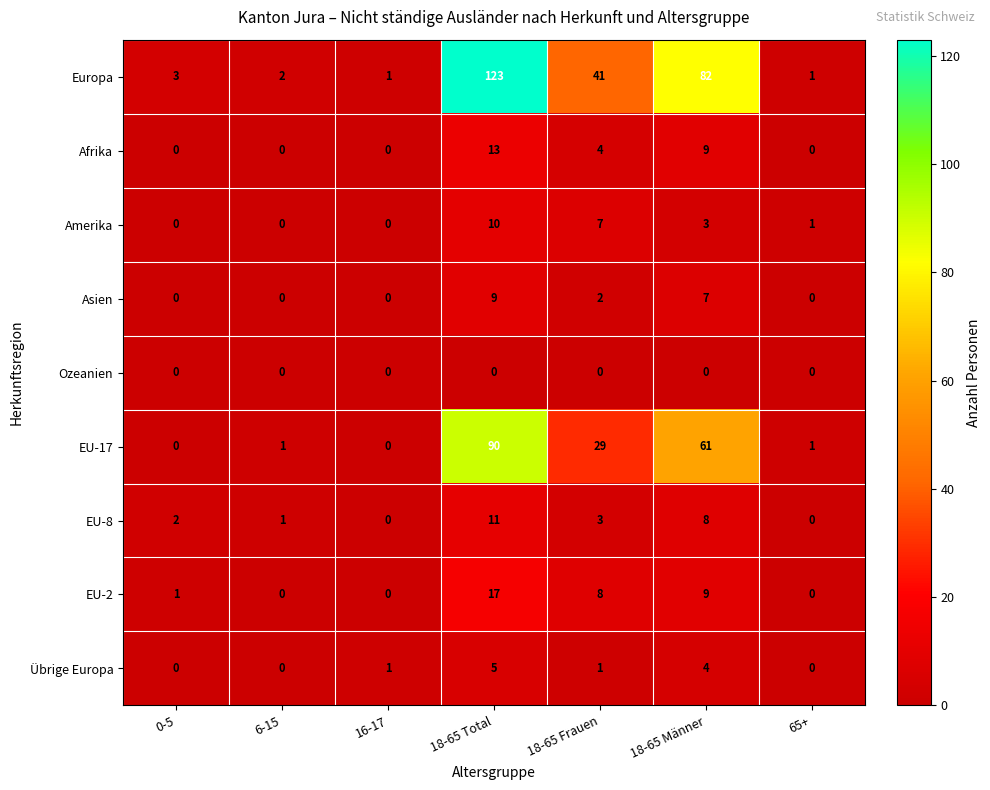

True or false: EU-17 has a value of 0 at 0-5.

True